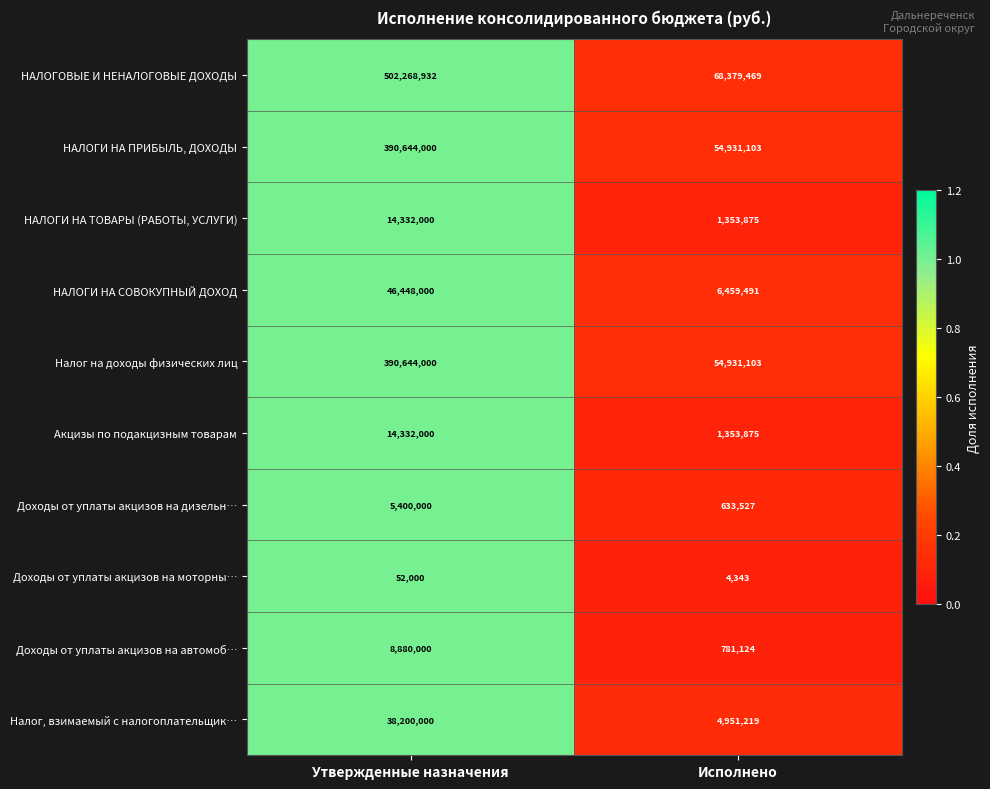

What is the approximate value of Доходы от уплаты акцизов на автомоб… at Исполнено?

781124